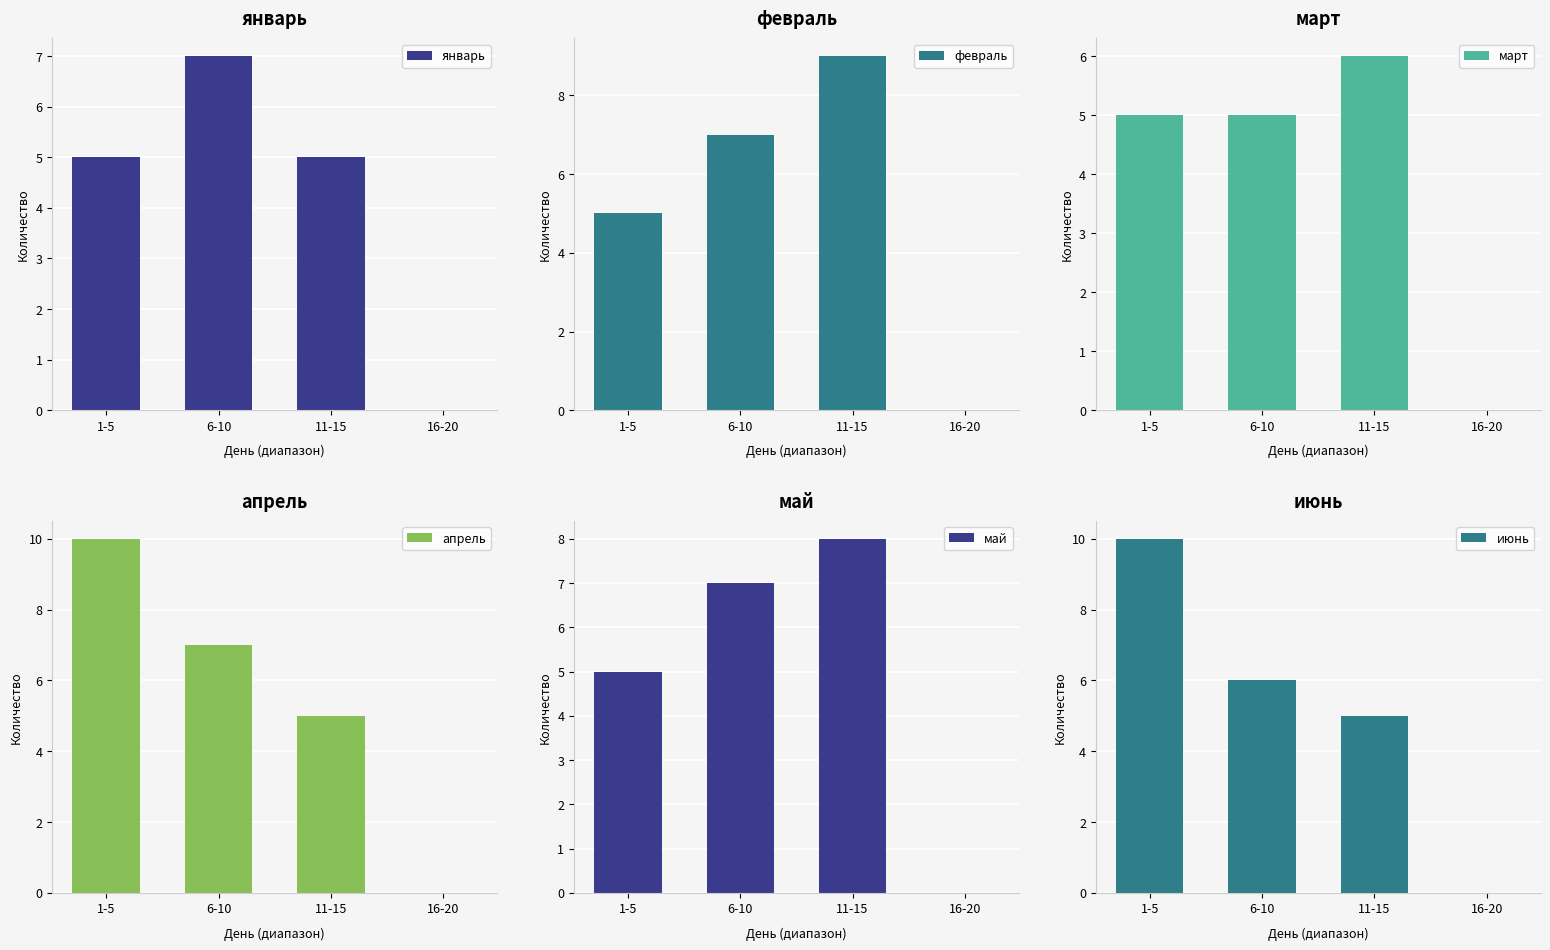

What is the value of the февраль bar at the 2nd from the left?

7